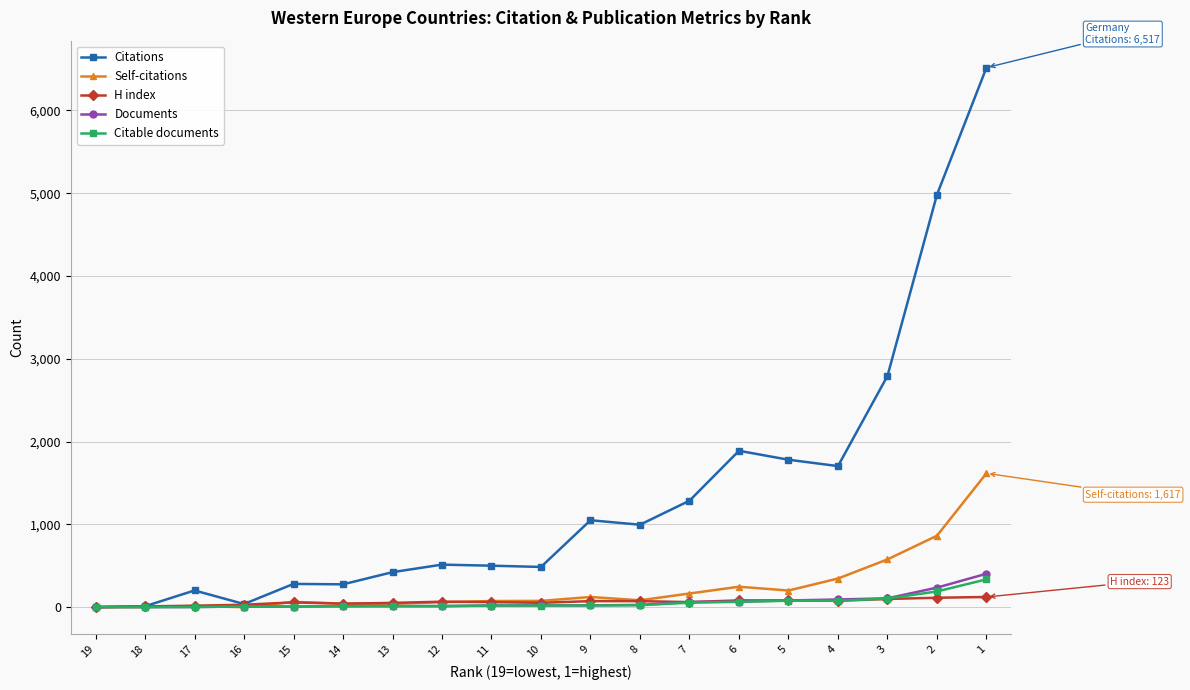

Does the chart display data point markers on the line(s)?

Yes